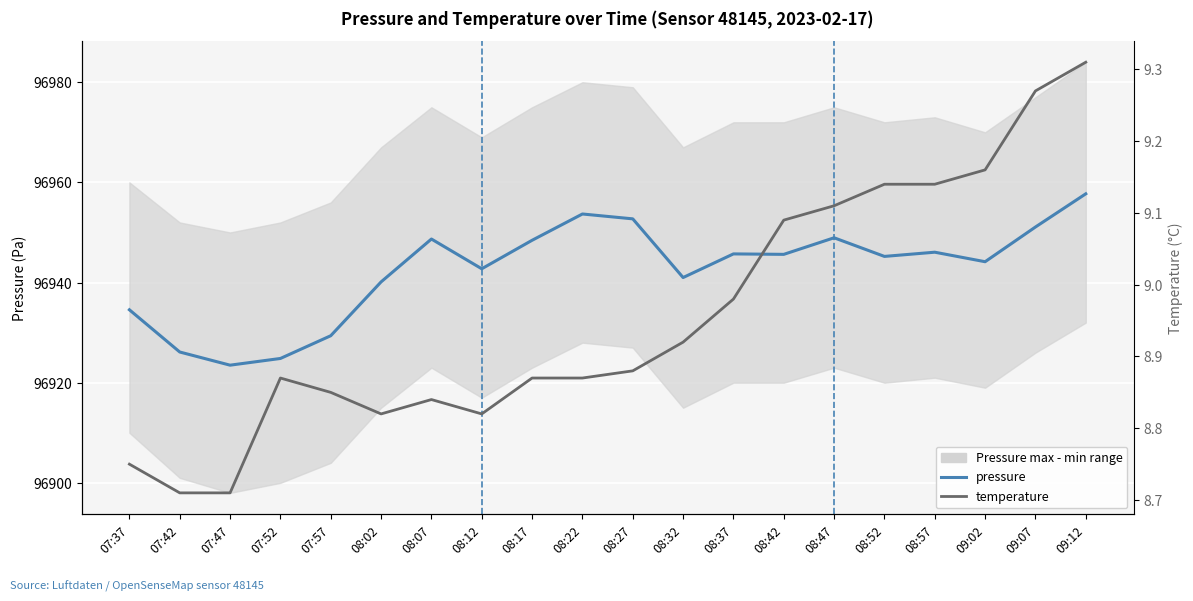

True or false: pressure and temperature cross at least once.

False